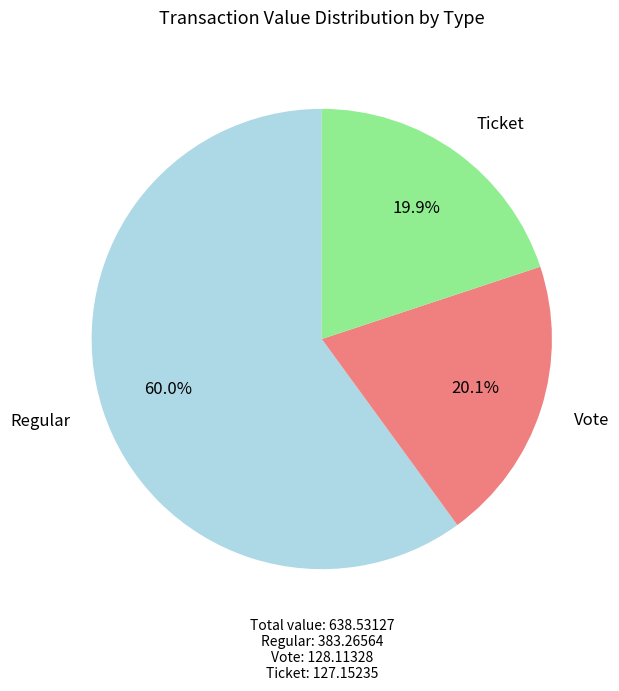

What is the largest slice in the pie chart?

Regular